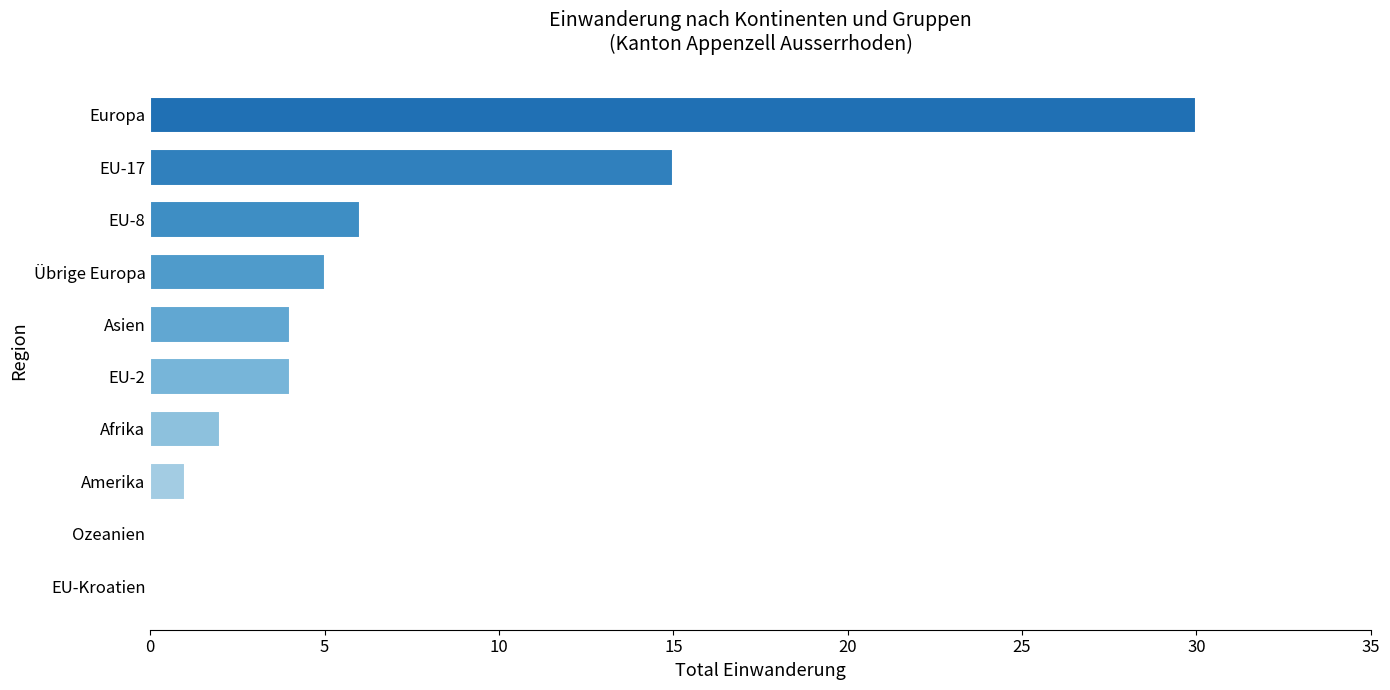

Reading bottom to top, list all the values displayed in this chart.

EU-Kroatien=0	Ozeanien=0	Amerika=1	Afrika=2	EU-2=4	Asien=4	Übrige Europa=5	EU-8=6	EU-17=15	Europa=30